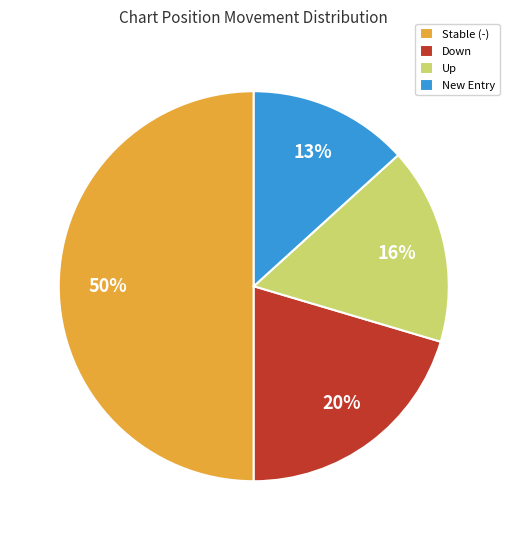

Is it true that Stable (-) is 50% of the pie?

True